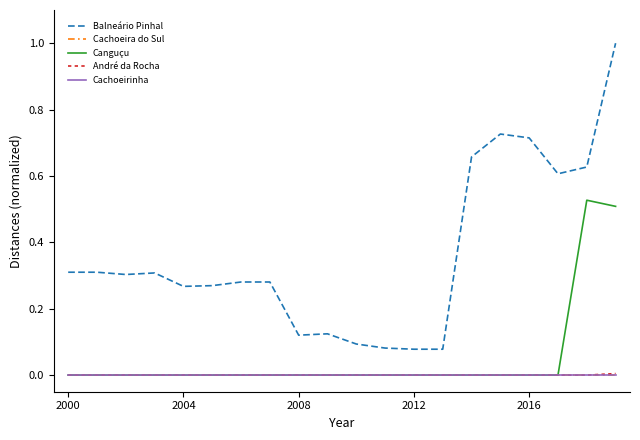

True or false: Cachoeirinha and Balneário Pinhal cross at least once.

False